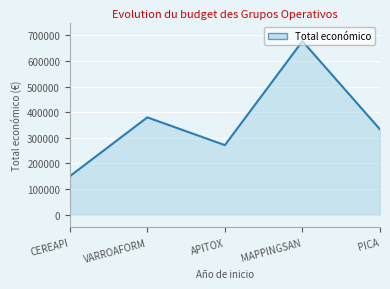

True or false: the data shows 677425 at MAPPINGSAN.

True